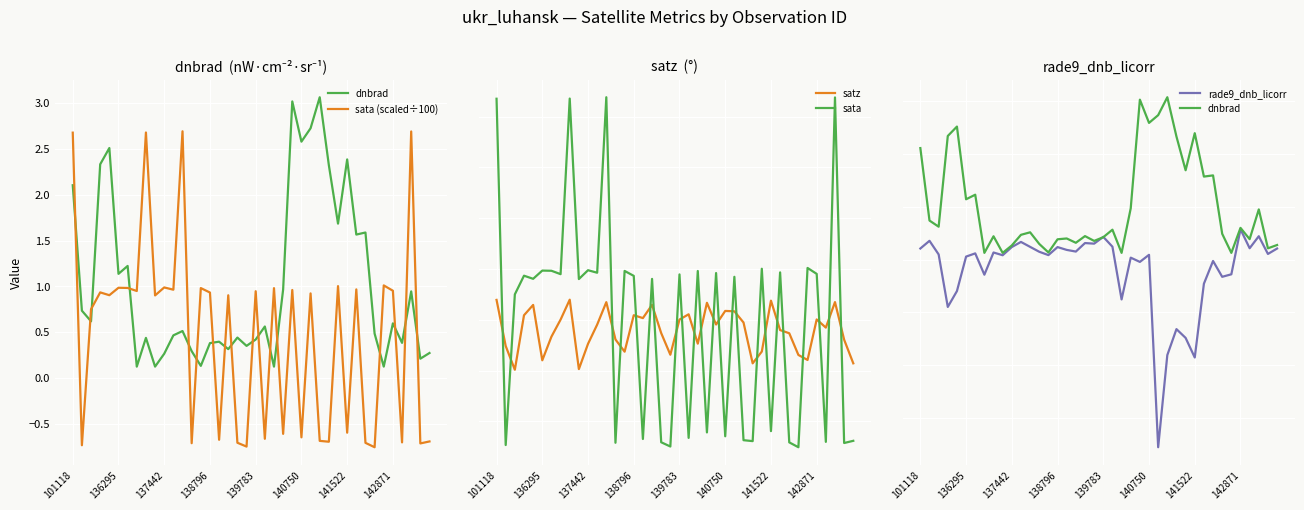

Reading left to right, list all the values displayed in this chart.

dnbrad: 2.1	0.7	0.6	2.3	2.5	1.1	1.2	0.1	0.4	0.1	0.3	0.5	0.5	0.3	0.1	0.4	0.4	0.3	0.4	0.4	0.4	0.6	0.1	1.0	3.0	2.6	2.7	3.1	2.3	1.7	2.4	1.6	1.6	0.5	0.1	0.6	0.4	0.9	0.2	0.3
sata (scaled÷100): 2.7	-0.7	0.8	0.9	0.9	1.0	1.0	0.9	2.7	0.9	1.0	1.0	2.7	-0.7	1.0	0.9	-0.7	0.9	-0.7	-0.7	0.9	-0.7	1.0	-0.6	1.0	-0.6	0.9	-0.7	-0.7	1.0	-0.6	1.0	-0.7	-0.8	1.0	1.0	-0.7	2.7	-0.7	-0.7
satz: 69.6	24.2	0.9	54.5	64.7	10.2	33.4	50.2	69.8	1.5	26.4	45.3	67.4	30.7	18.6	54.5	51.7	64.7	36.9	15.7	50.3	55.4	26.5	66.8	45.4	58.8	58.4	47.4	7.2	18.8	68.9	39.9	36.8	15.4	10.5	50.4	42.3	67.4	30.5	7.2
sata: 267.6	-73.2	75.1	93.4	90.4	98.5	98.3	95.0	267.8	90.1	98.8	96.3	269.1	-71.0	98.1	93.3	-67.3	90.3	-70.5	-74.7	94.7	-66.2	98.1	-60.8	96.0	-64.6	92.3	-68.5	-69.4	100.3	-59.5	96.7	-70.6	-75.4	101.0	95.2	-70.1	268.9	-71.2	-69.1
rade9_dnb_licorr: 0.2	0.4	0.1	-0.9	-0.6	0.1	0.1	-0.3	0.1	0.1	0.2	0.3	0.2	0.1	0.1	0.2	0.2	0.1	0.3	0.3	0.4	0.2	-0.8	0.0	-0.0	0.1	-3.5	-1.8	-1.3	-1.5	-1.8	-0.5	-0.0	-0.3	-0.3	0.6	0.2	0.4	0.1	0.2